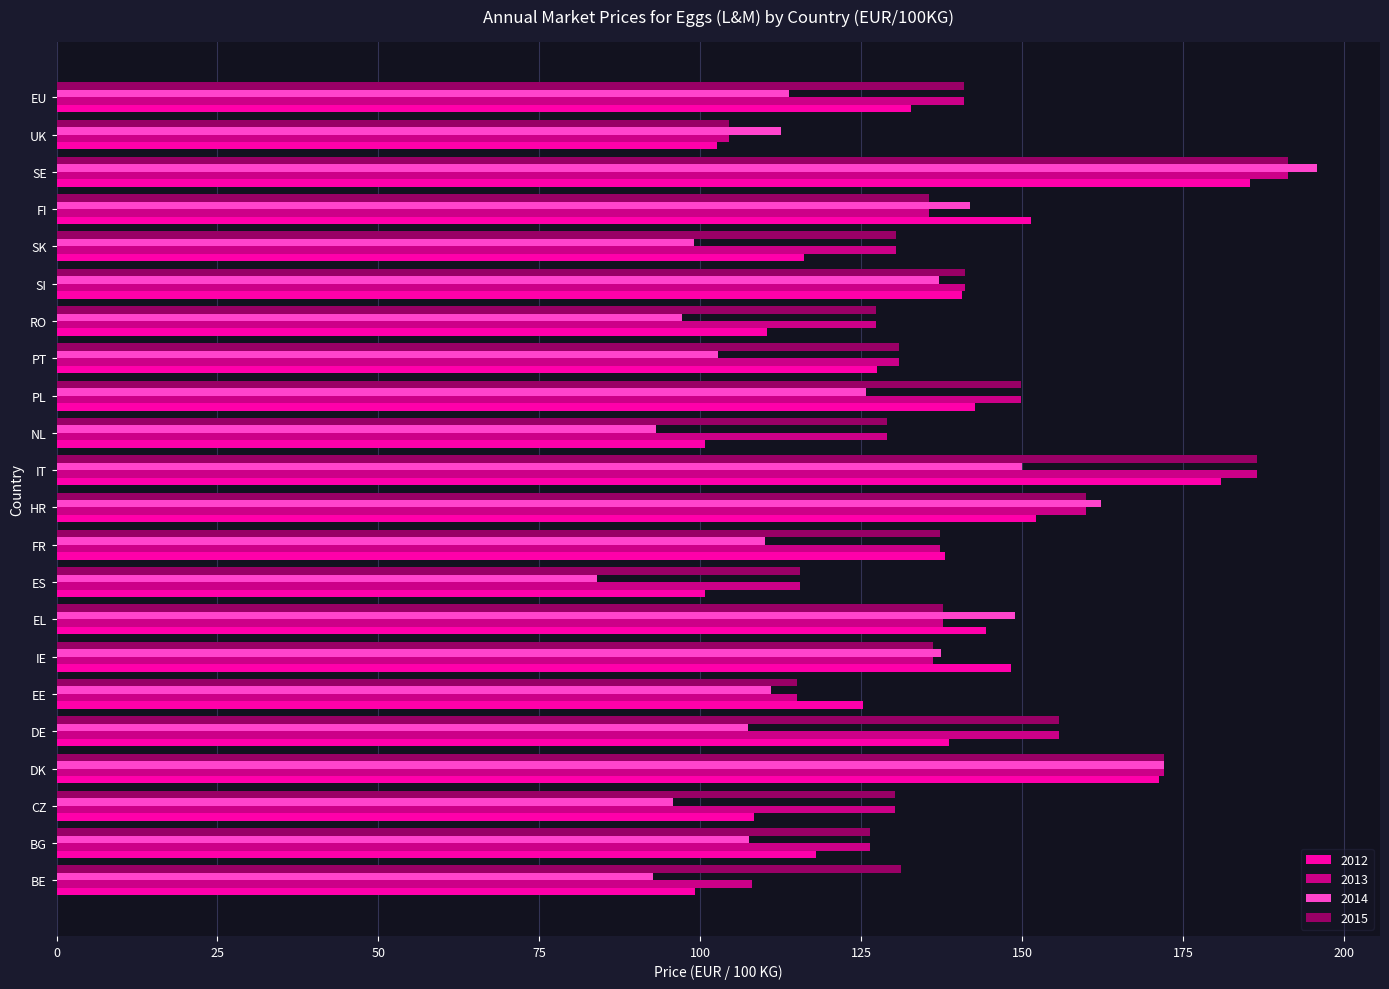

What is the total value across all series at FI?

564.5